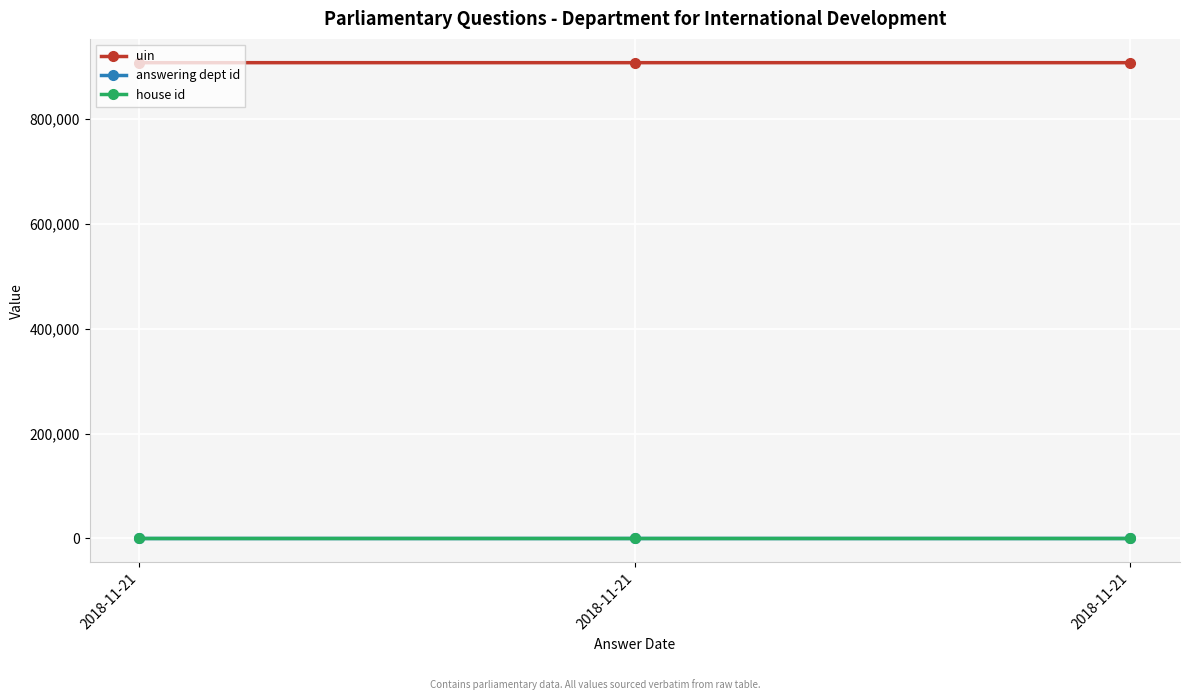

The answering dept id series shows 20 at 2018-11-21. True or false?

True